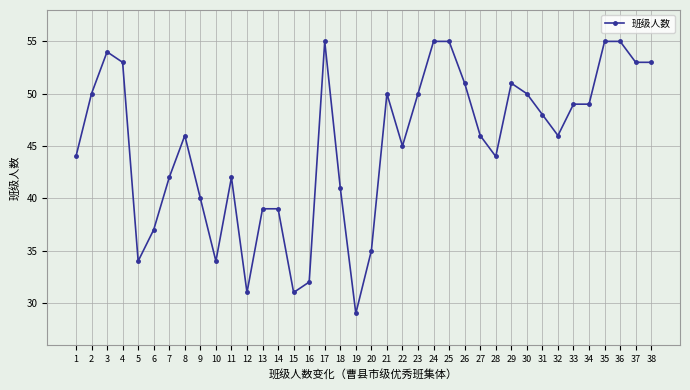

What is the smallest value displayed?

29